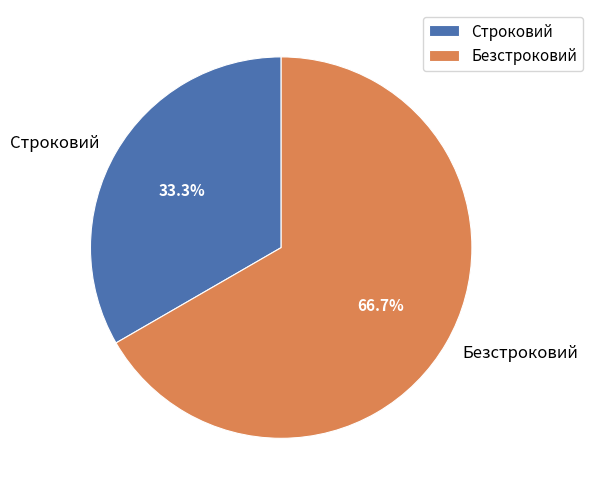

Does Безстроковий represent more than half of the total?

Yes